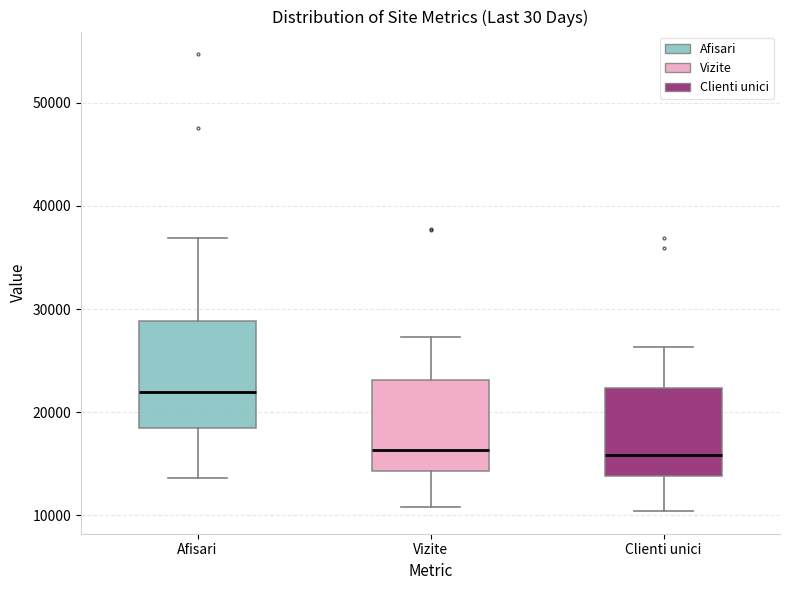

Comparing the boxes themselves (not the whiskers), which one is the tallest?

Afisari